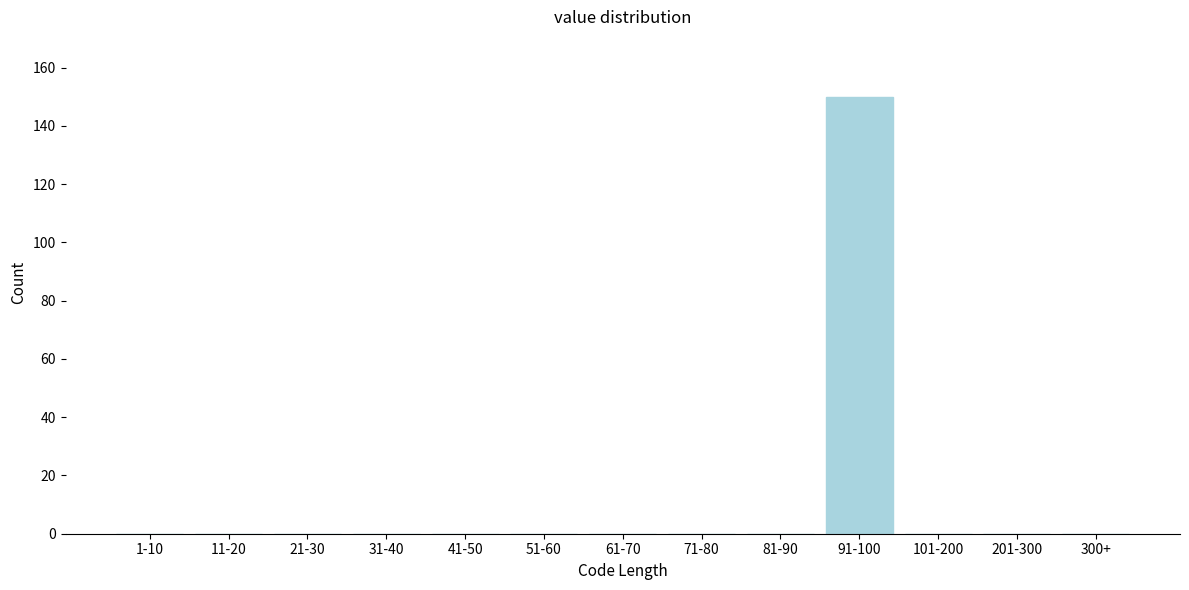

Reading left to right, what are all the values shown in this chart?

1-10=0	11-20=0	21-30=0	31-40=0	41-50=0	51-60=0	61-70=0	71-80=0	81-90=0	91-100=150	101-200=0	201-300=0	300+=0